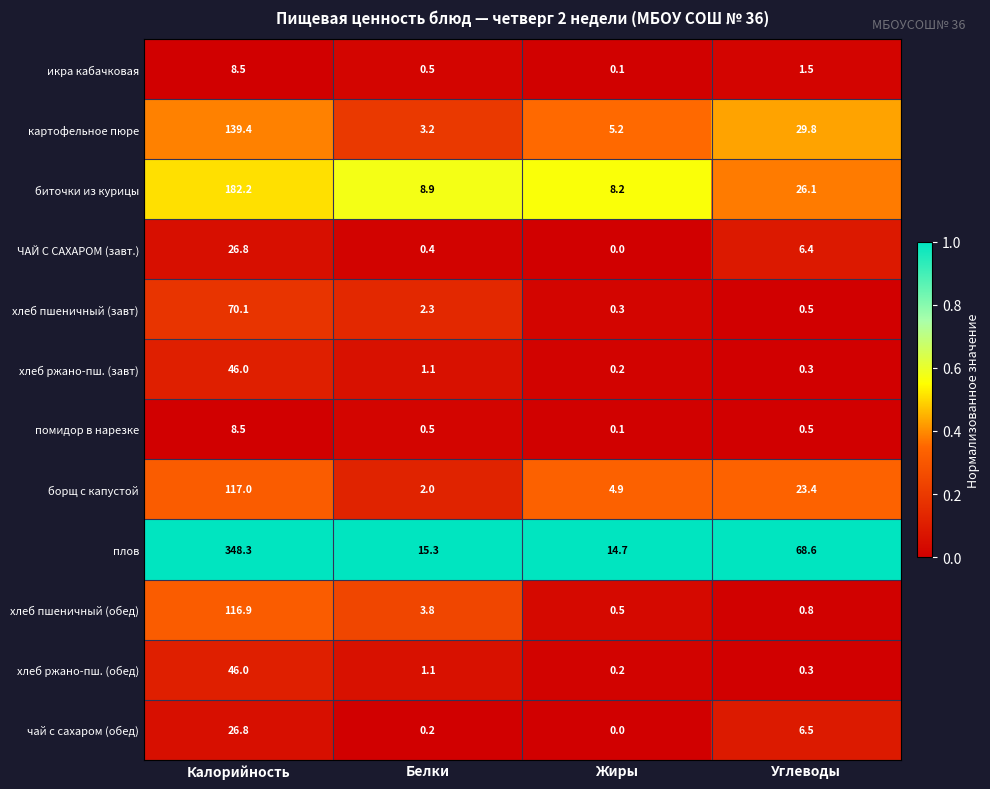

What is the approximate value of плов at Калорийность?

348.3